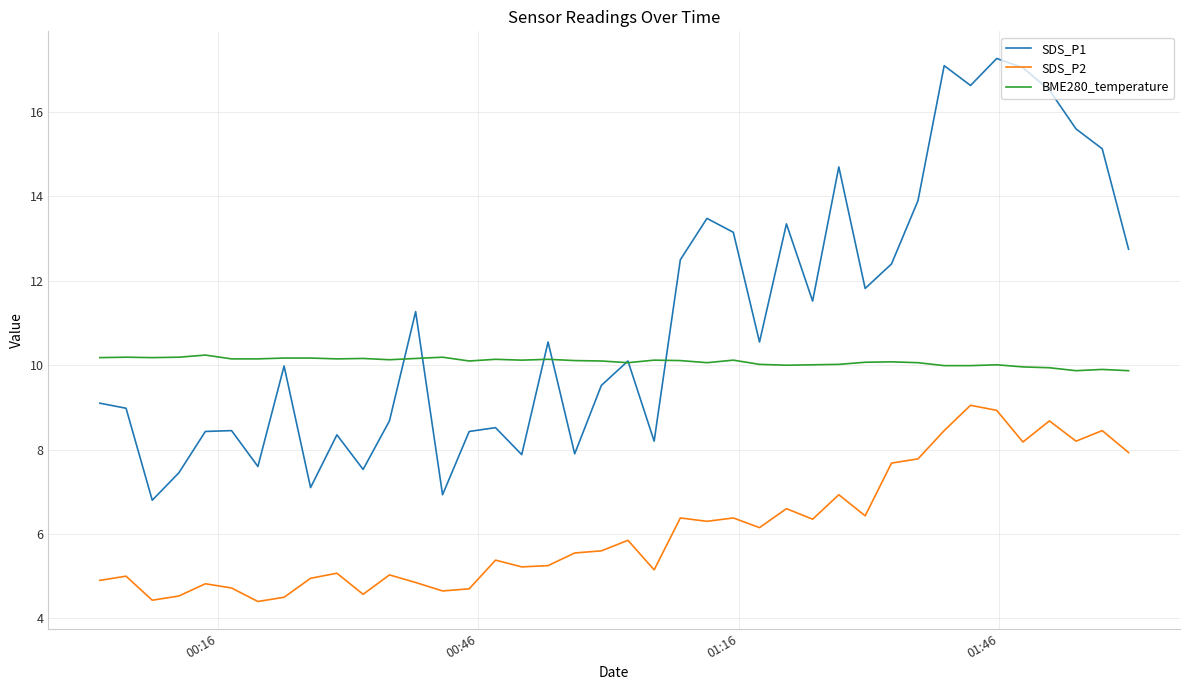

Which series has the largest total across all categories?

SDS_P1